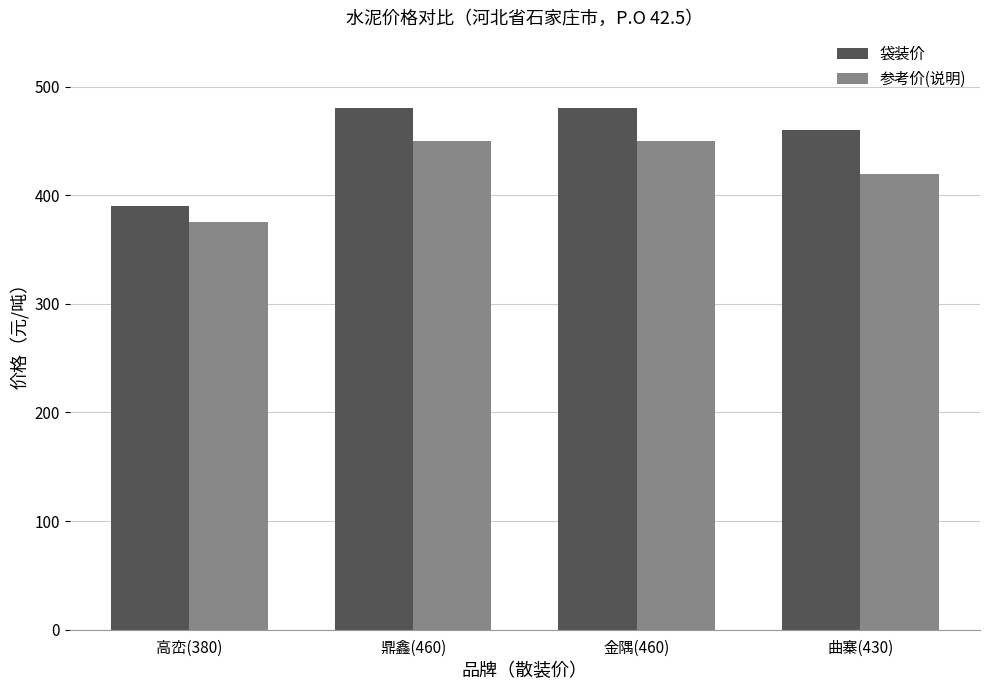

Rank the series by their average value, from highest to lowest.

袋装价, 参考价(说明)